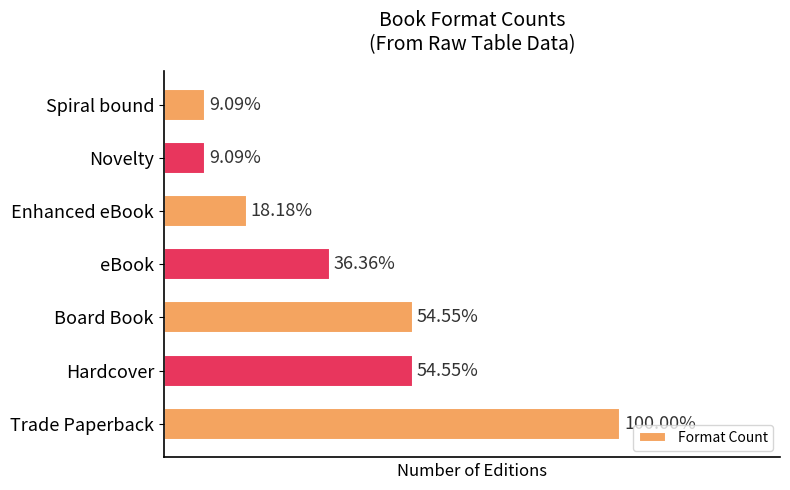

Are the bars horizontal?

Yes